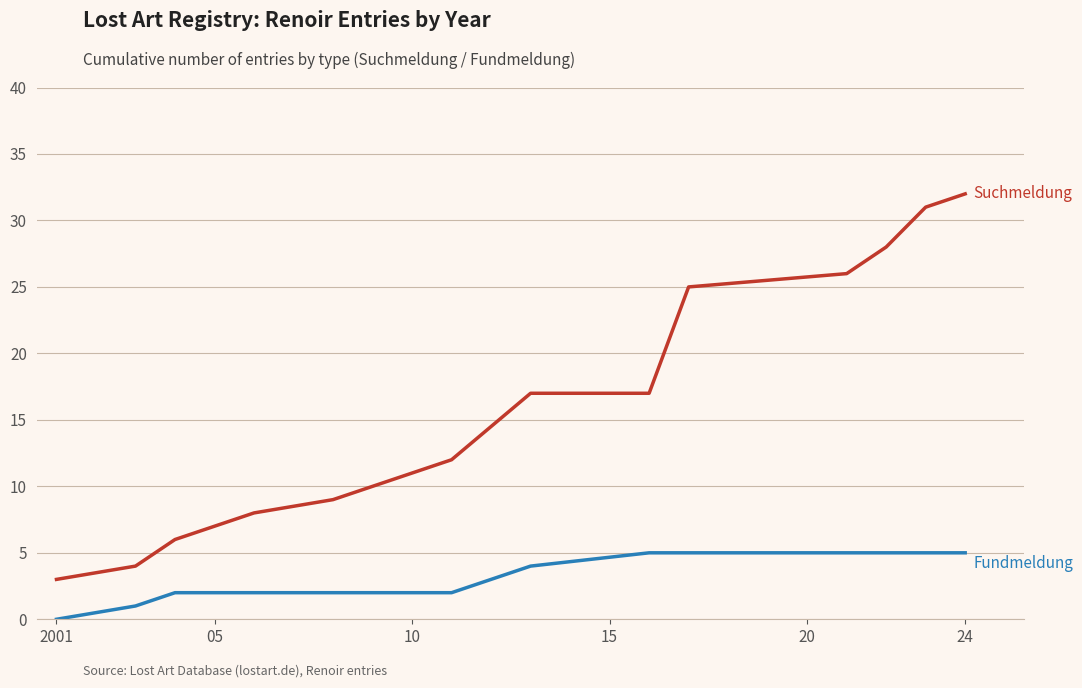

What is the maximum value shown in the chart?

32